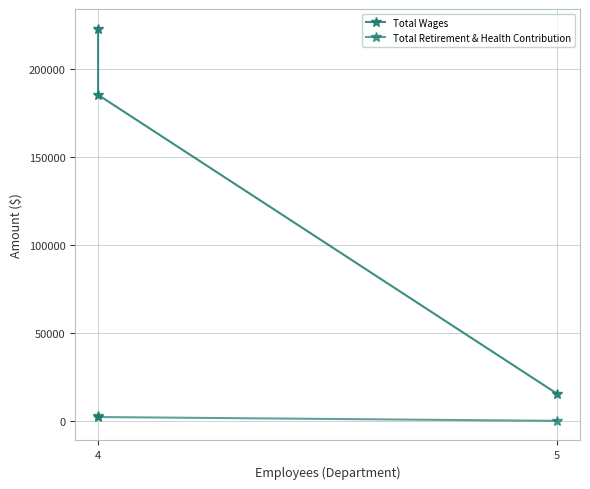

How many distinct data groups are displayed?

2